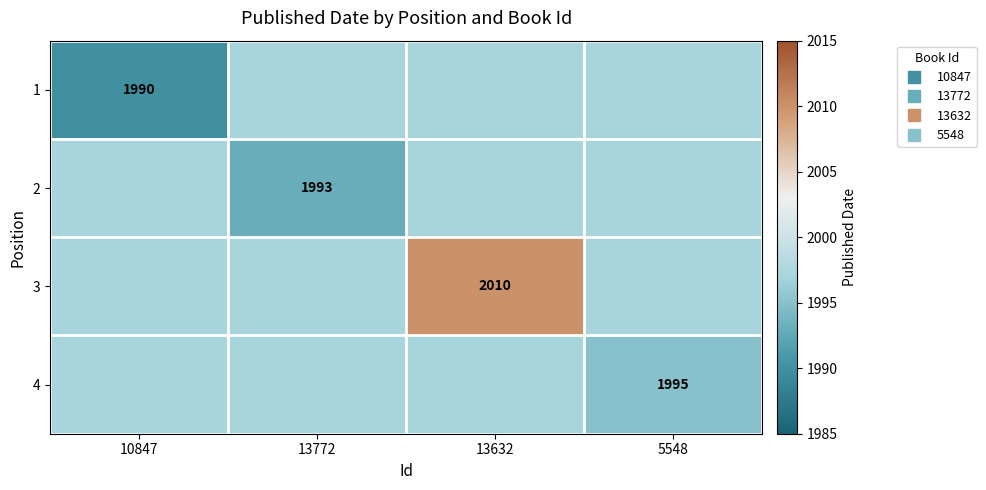

How many values in the 1 series are below 1997?

1